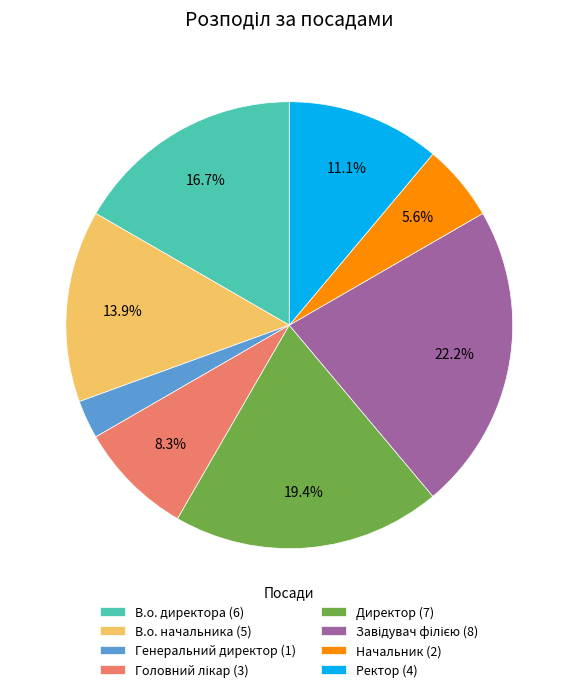

Is the sum of Начальник (2) and Директор (7) greater than half?

No